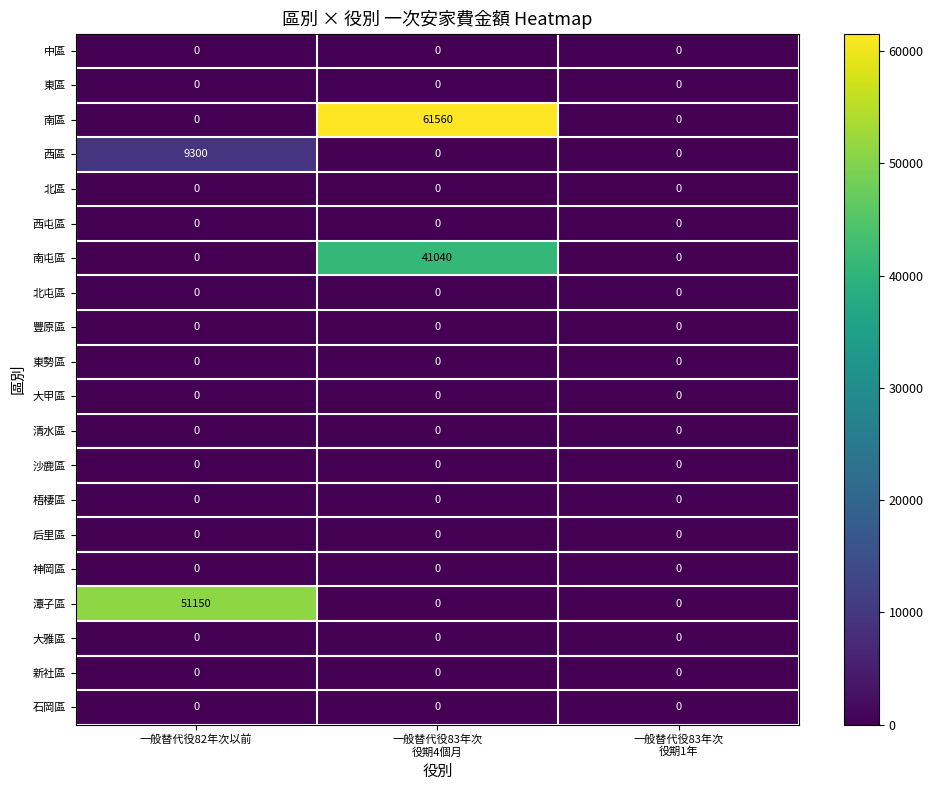

Which series has the widest spread of values?

南區